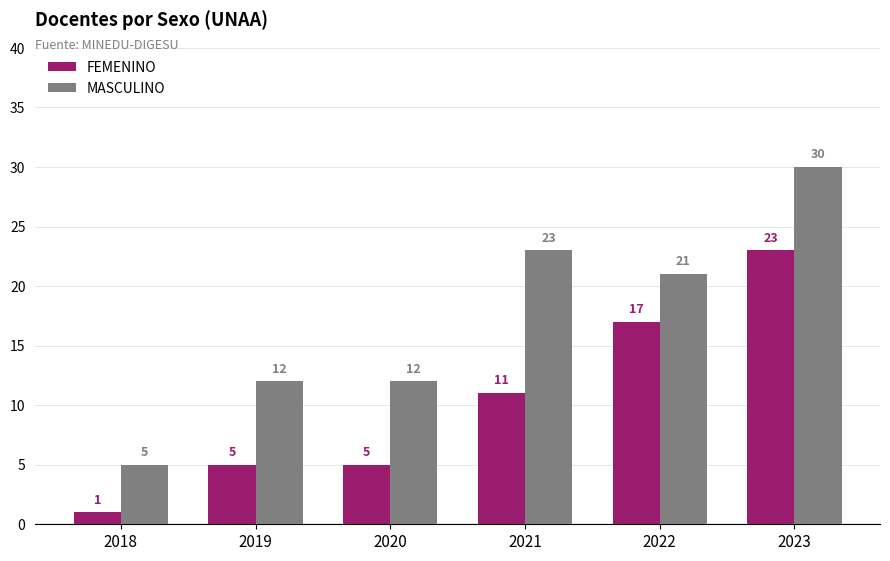

Where does the MASCULINO series first go above 21?

2021